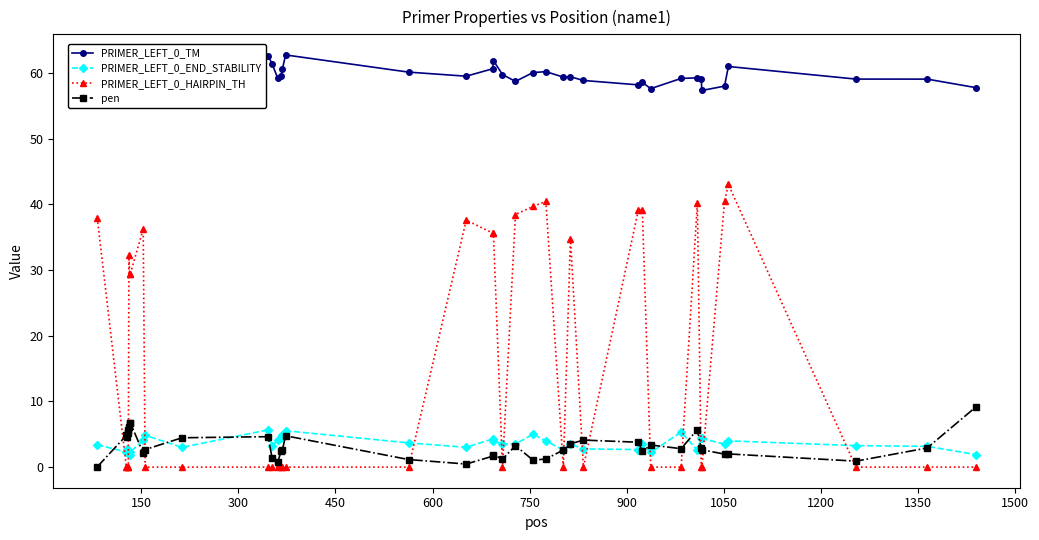

What is the value of the PRIMER_LEFT_0_END_STABILITY point at the 23rd from the left?

3.5